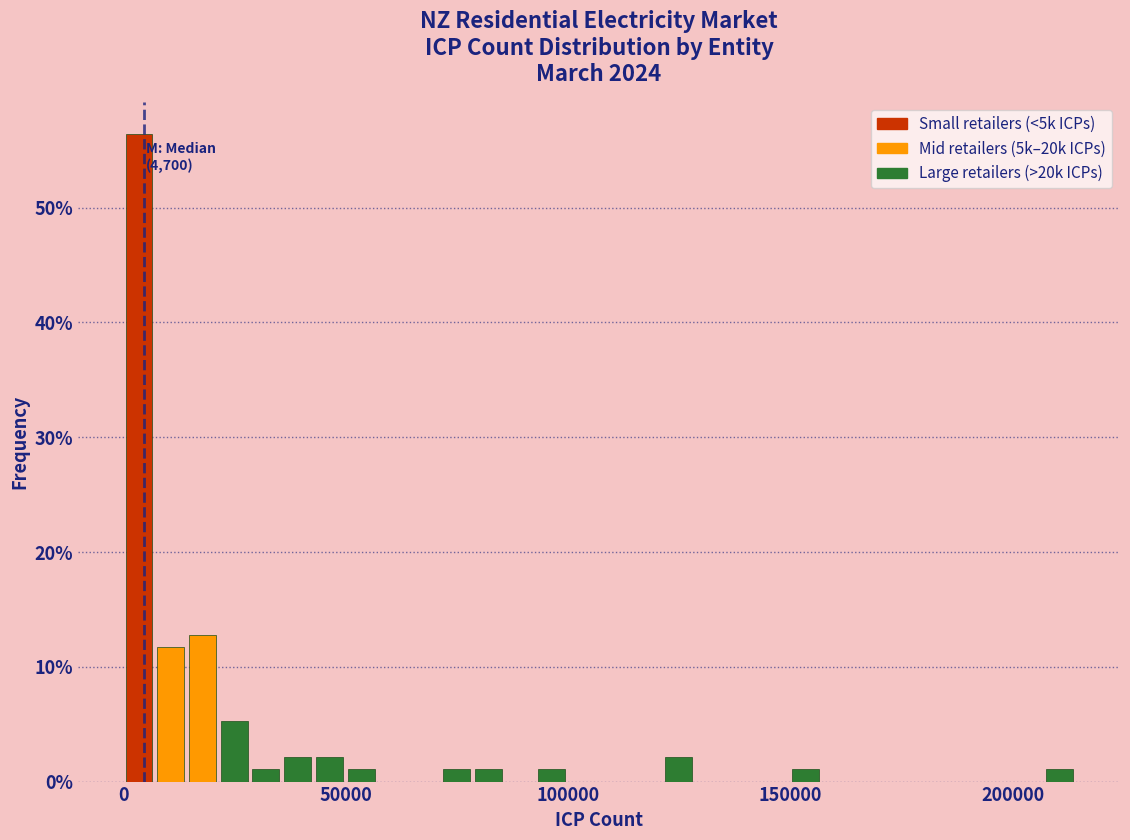

Read against the x-axis, roughly where is the centre of the tallest bar?

5000